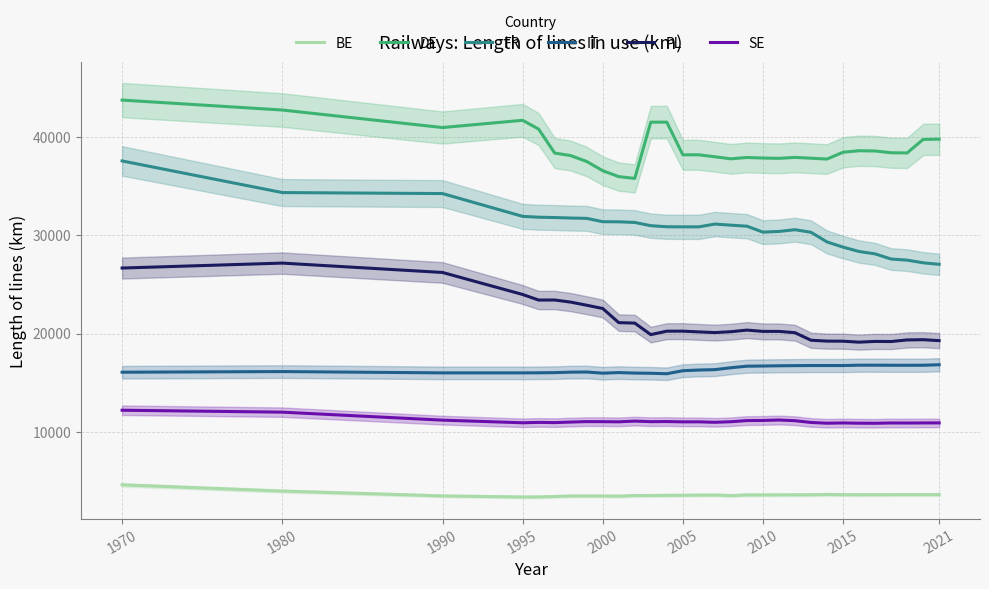

True or false: BE has a value of 4605.0 at 1970.

True